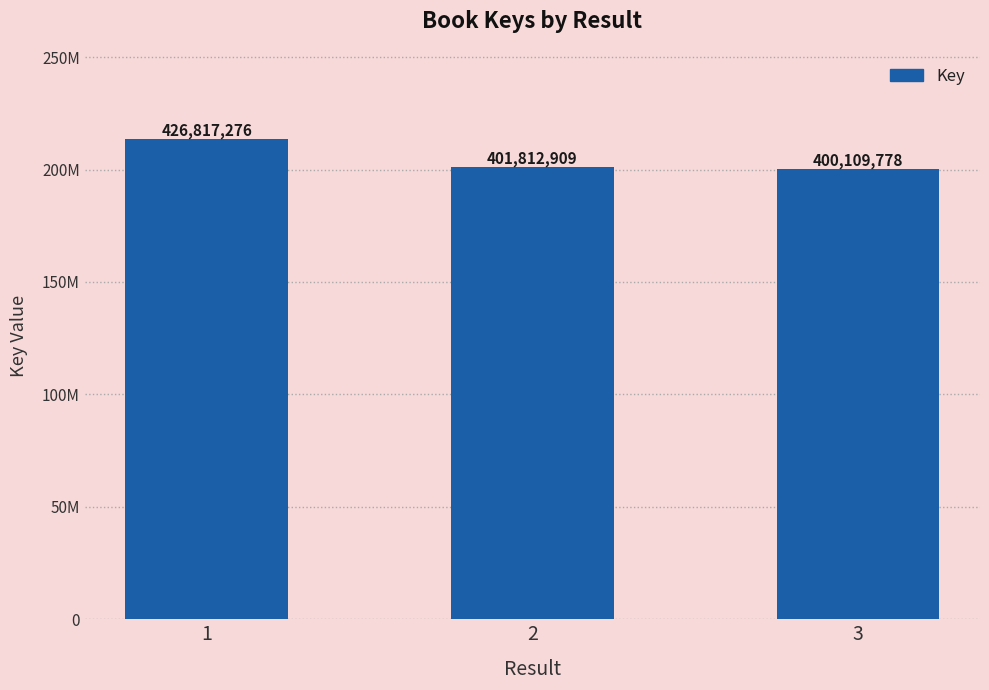

What is the minimum value shown in the chart?

400109778